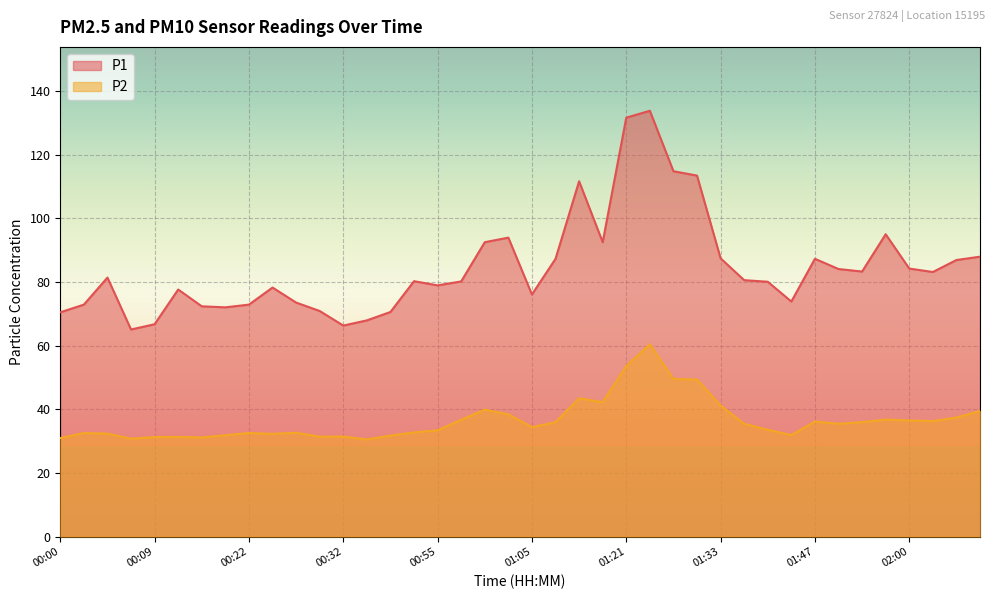

Rank the categories by P1 value from highest to lowest.

01:23, 01:21, 01:26, 01:28, 01:13, 01:57, 01:02, 01:00, 01:15, 02:07, 01:33, 01:47, 01:10, 02:05, 02:00, 01:49, 01:55, 02:02, 00:05, 01:36, 00:44, 00:57, 01:39, 00:55, 00:24, 00:12, 01:05, 01:44, 00:27, 00:02, 00:22, 00:14, 00:19, 00:29, 00:42, 00:00, 00:34, 00:09, 00:32, 00:07